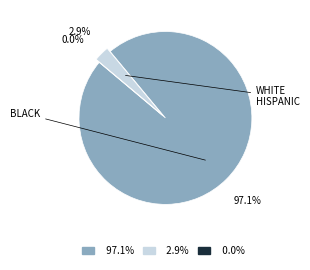

Does 97.1% represent more than half of the total?

Yes